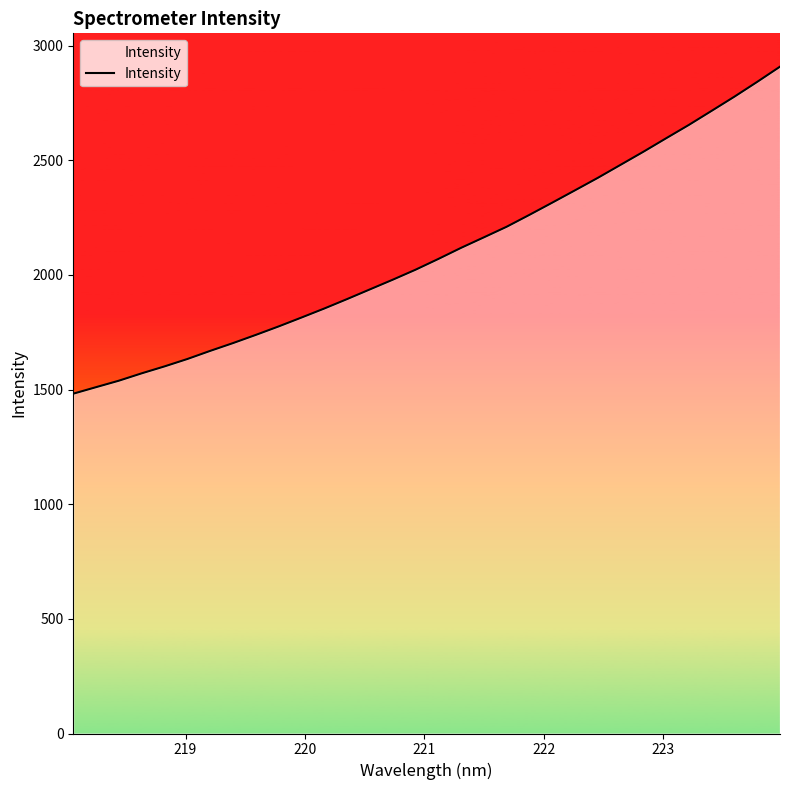

What is the difference between the maximum and minimum values?

1426.2